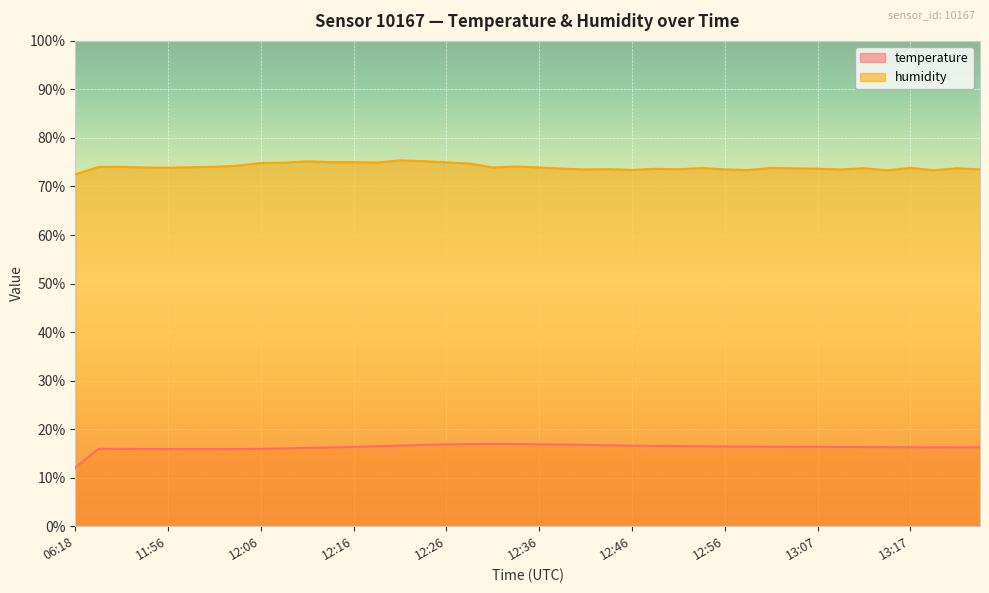

Where is the first local minimum for humidity?

11:56